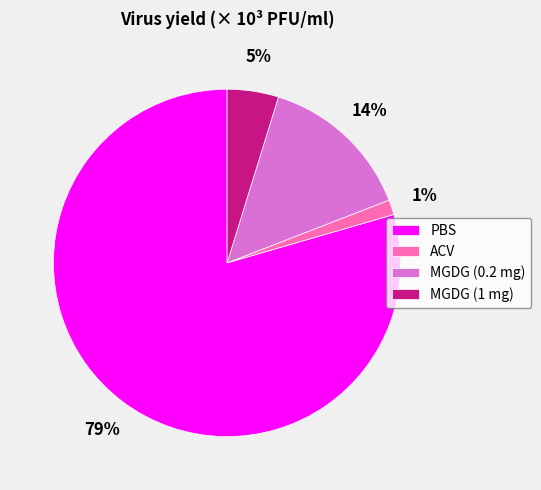

What is the smallest slice in the pie chart?

ACV